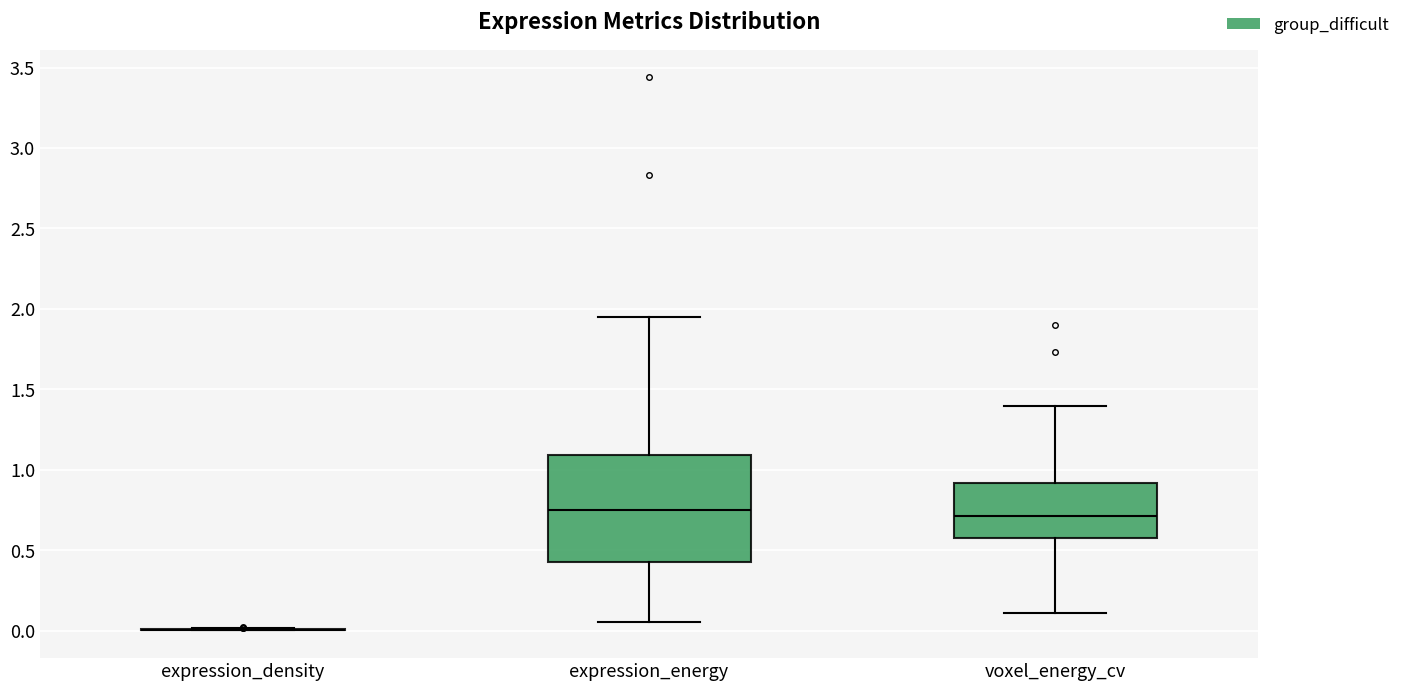

Comparing the boxes themselves (not the whiskers), which one is the tallest?

expression_energy